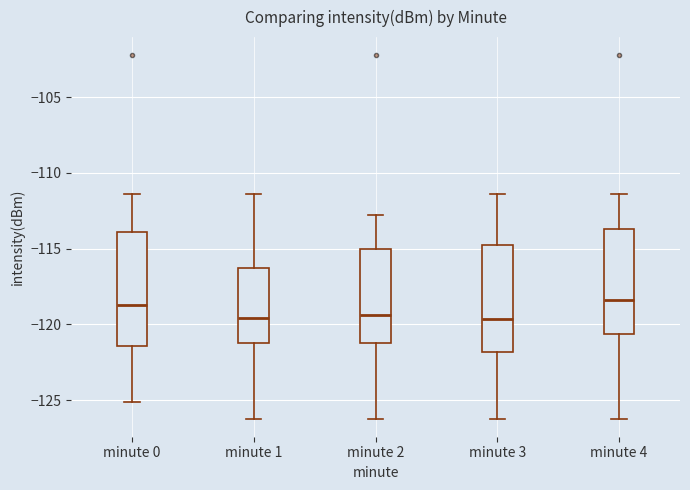

Reading left to right, transcribe this box plot: for each box, give where its median line is, the range the box spans, and where its two whiskers end, as read against the y-axis. The values are not printed on the chart, so give them approximately, as read against the axis.

minute 0: median -118.5, box -121.5 to -114.0, whiskers -125.0 to -111.5
minute 1: median -119.5, box -121.0 to -116.5, whiskers -126.0 to -111.5
minute 2: median -119.5, box -121.0 to -115.0, whiskers -126.0 to -113.0
minute 3: median -119.5, box -122.0 to -114.5, whiskers -126.0 to -111.5
minute 4: median -118.5, box -120.5 to -113.5, whiskers -126.0 to -111.5